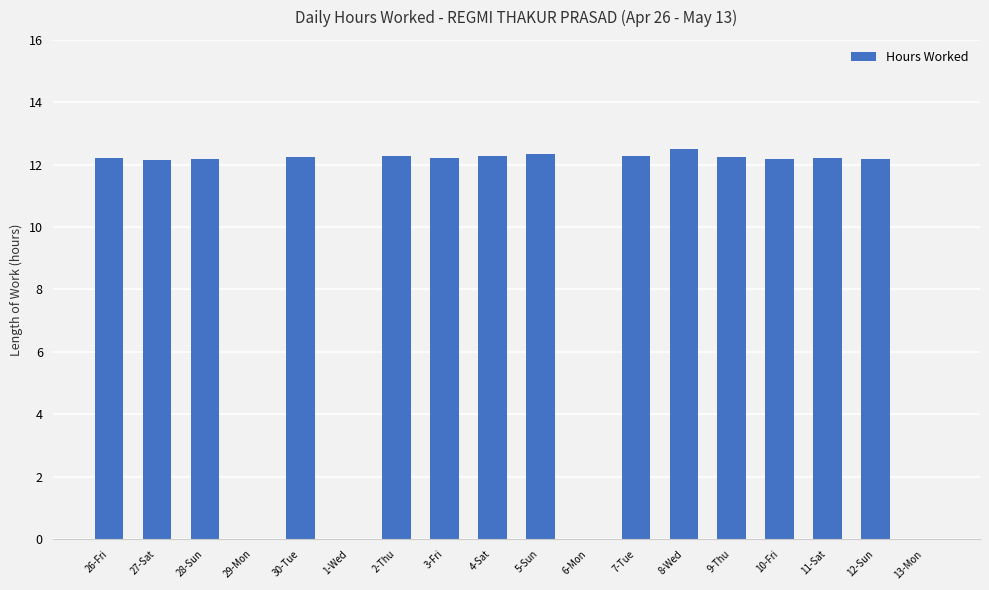

True or false: the data shows 12.3 at 30-Tue.

True